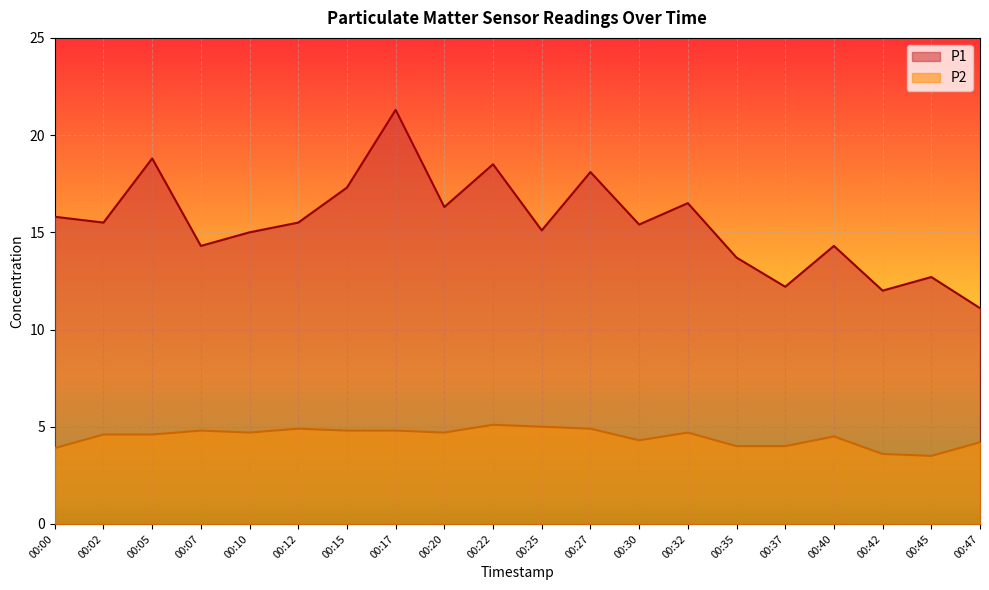

How many interior local valleys does the P1 series have?

7